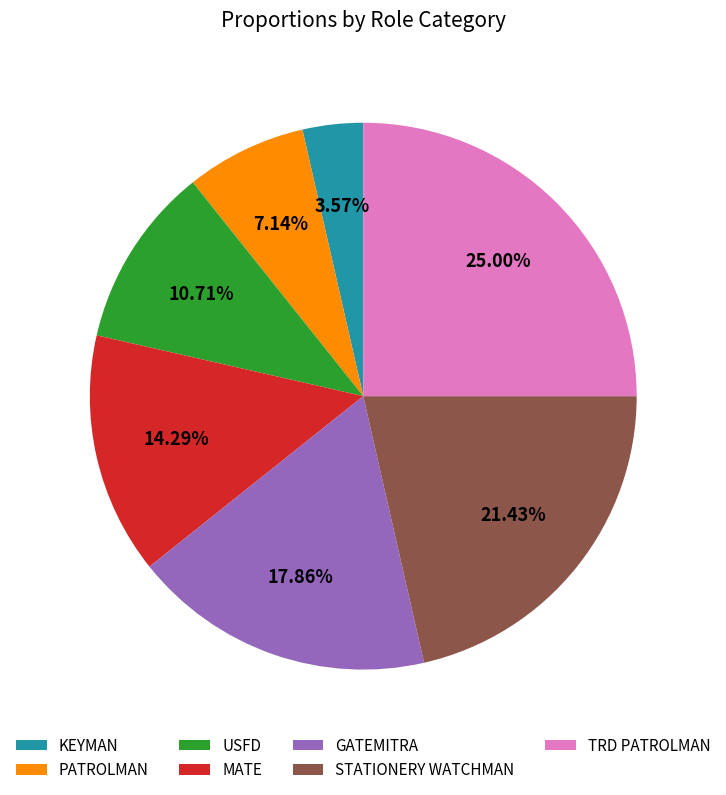

Do KEYMAN and GATEMITRA together represent more than half of the pie?

No